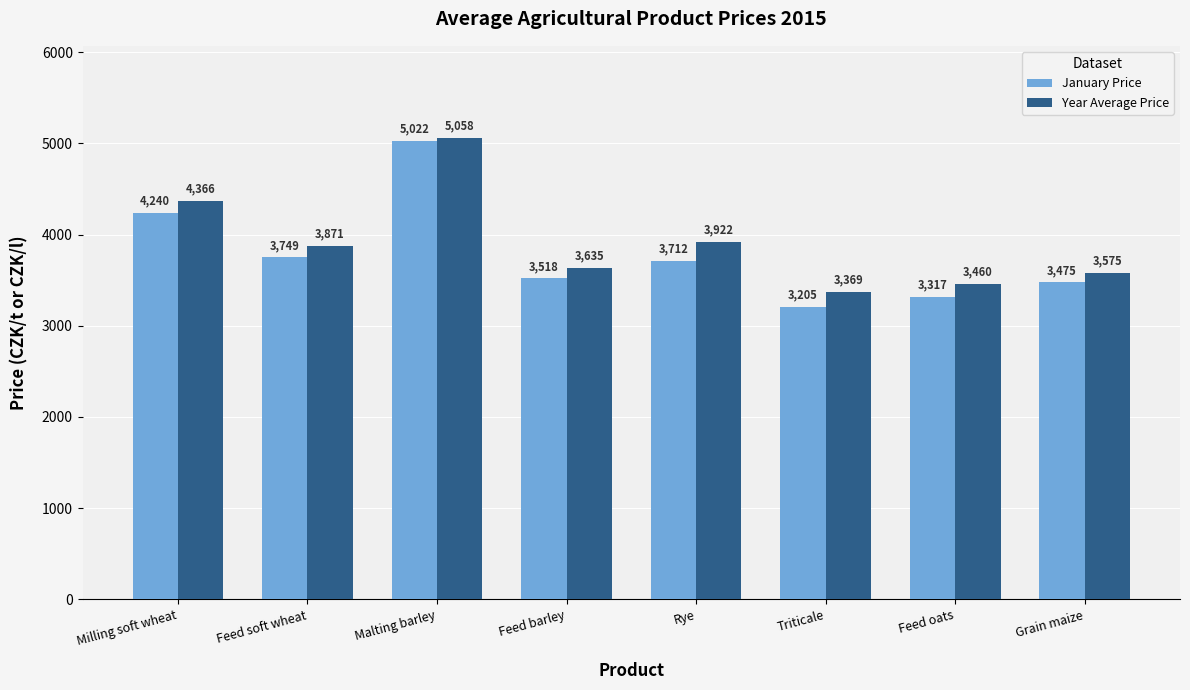

The value of January Price at Feed soft wheat is 6286. True or false?

False